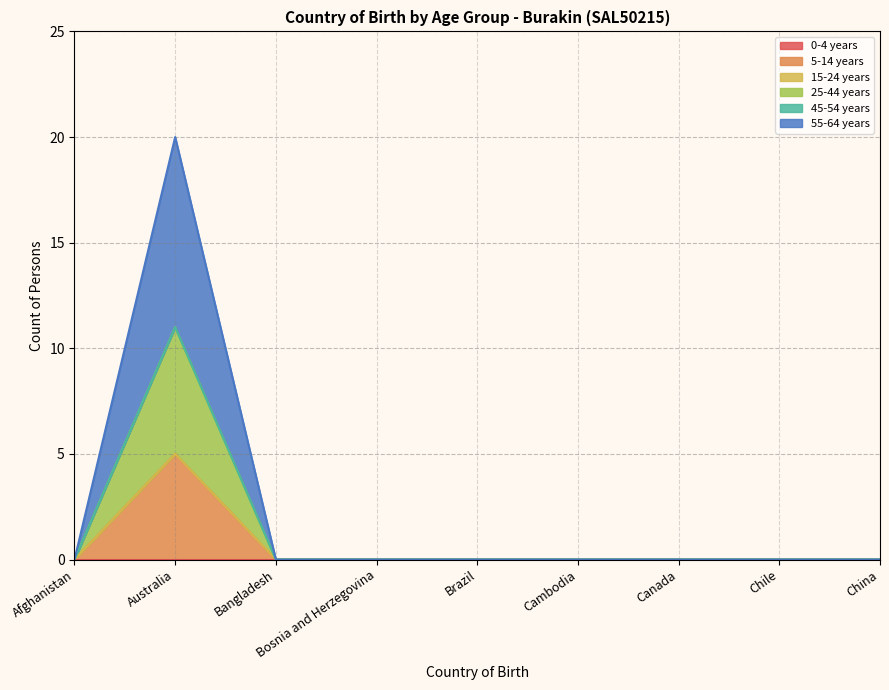

Does the chart display data point markers on the line(s)?

No